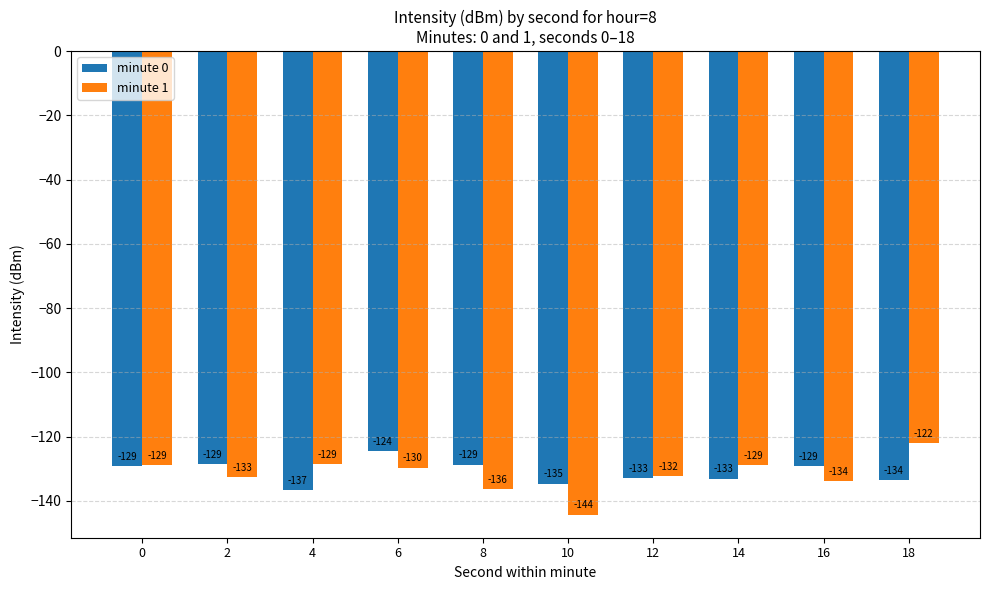

What is the average value of the minute 0 series?

-131.1